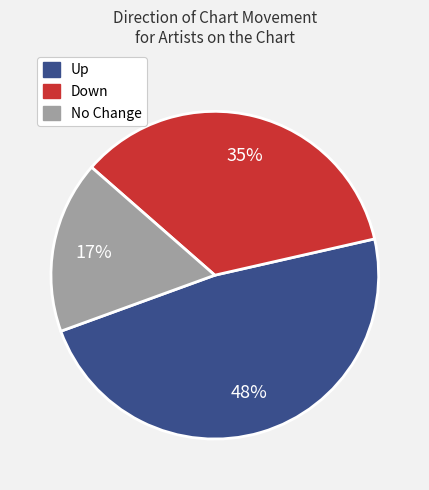

How many segments does this pie chart have?

3